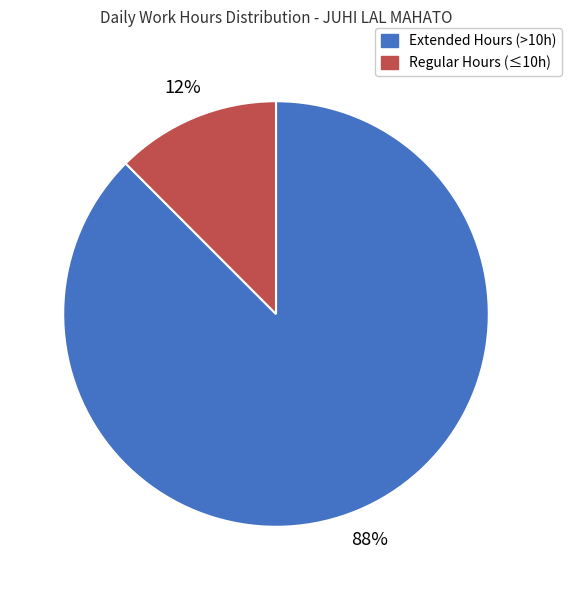

To the nearest percent, what is the average slice percentage?

50%